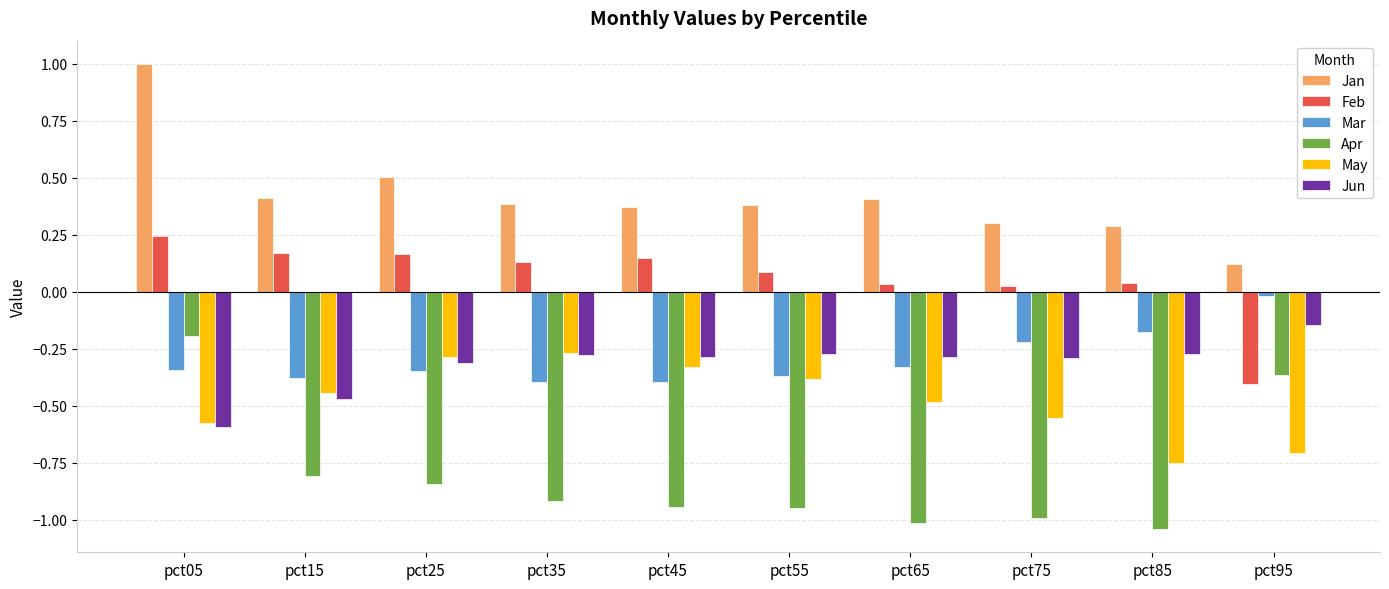

Which series has the widest spread of values?

Jan